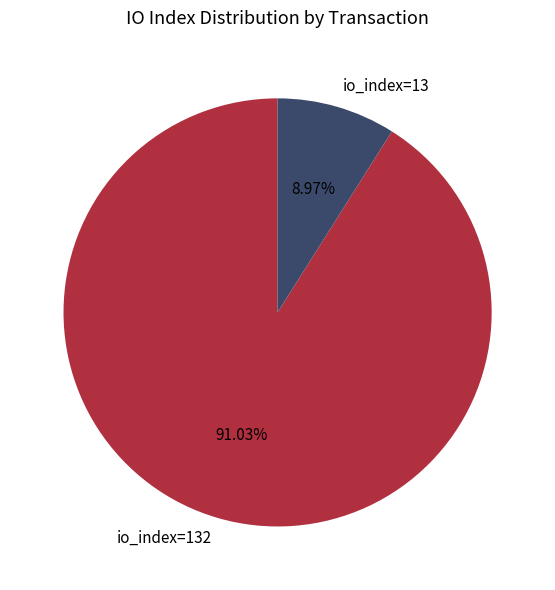

Which slice represents more than half of the pie?

io_index=132